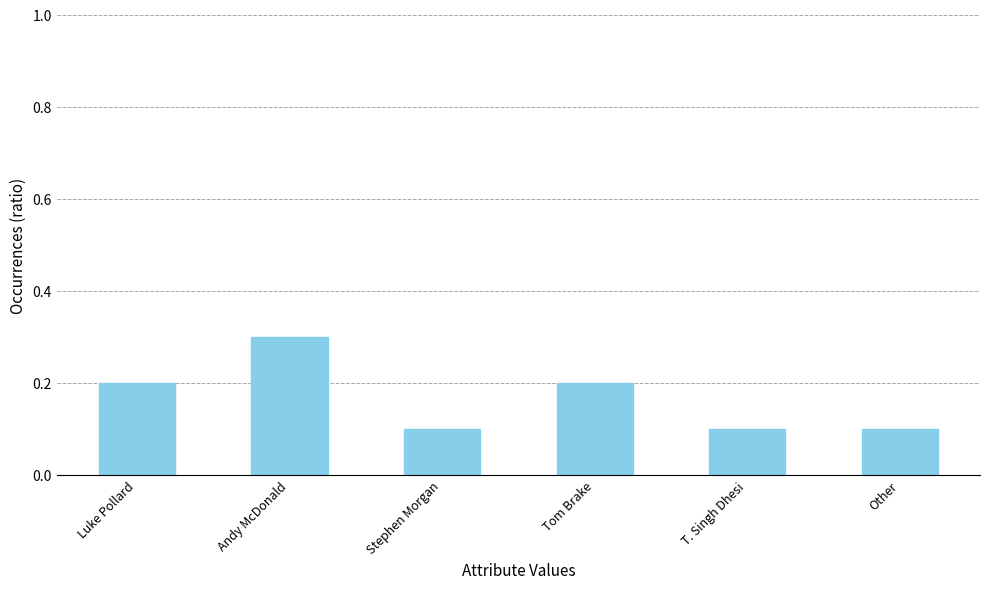

How many bars are there in total?

6